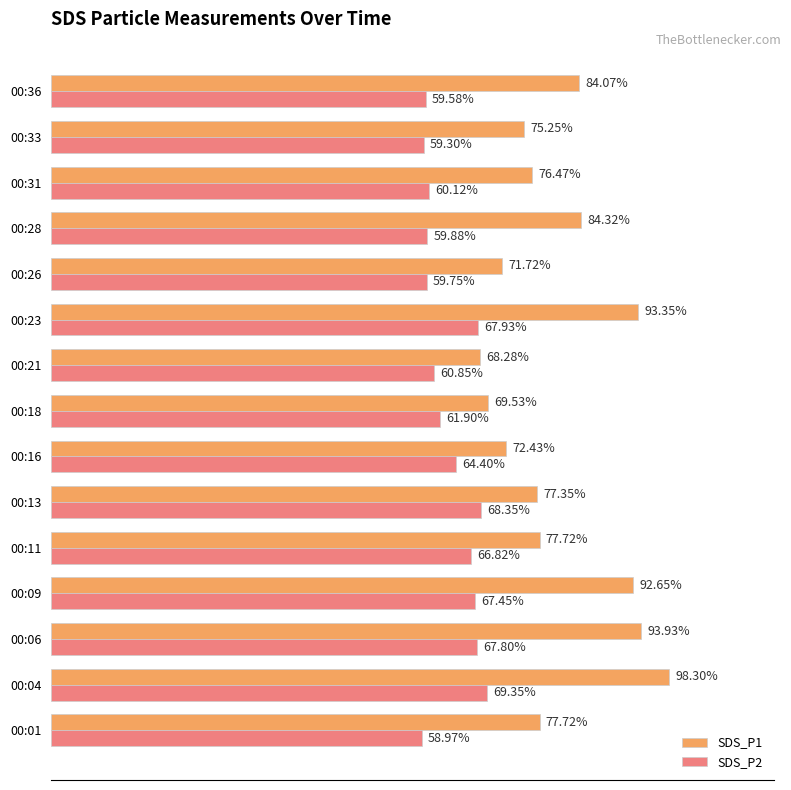

At which label is SDS_P2 closest to 64?

00:16